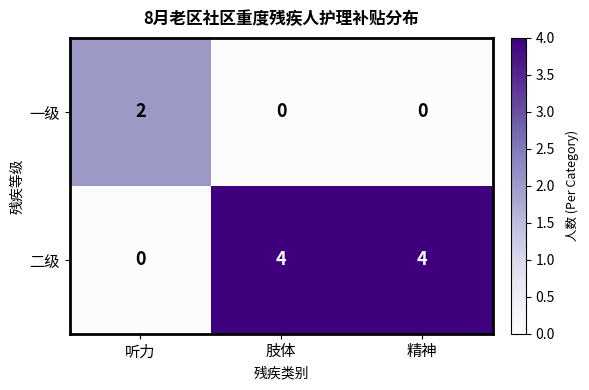

Between 听力 and 精神, which series saw the biggest shift?

二级